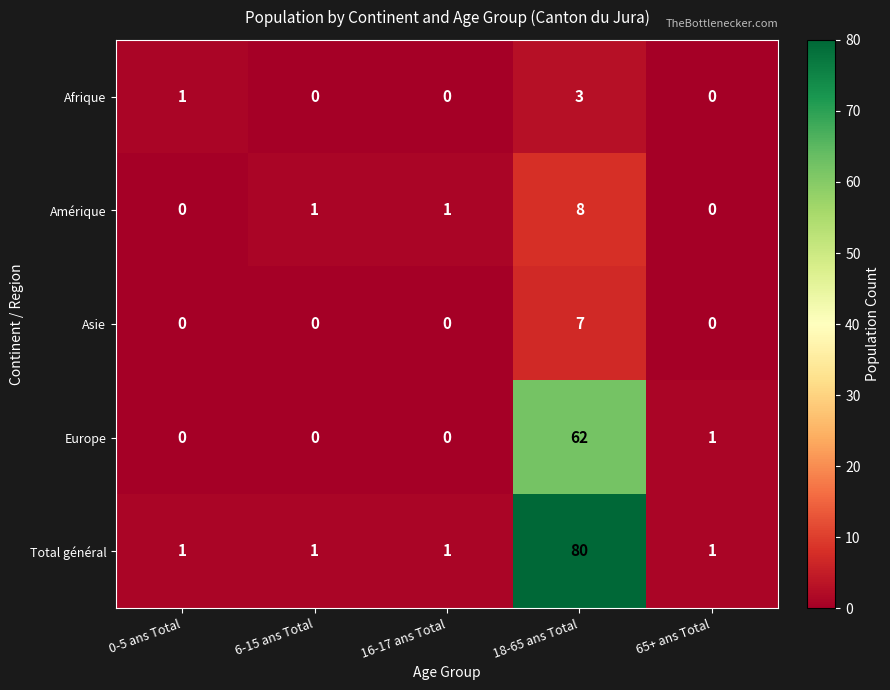

What is the difference between the maximum and minimum values in the Europe series?

62